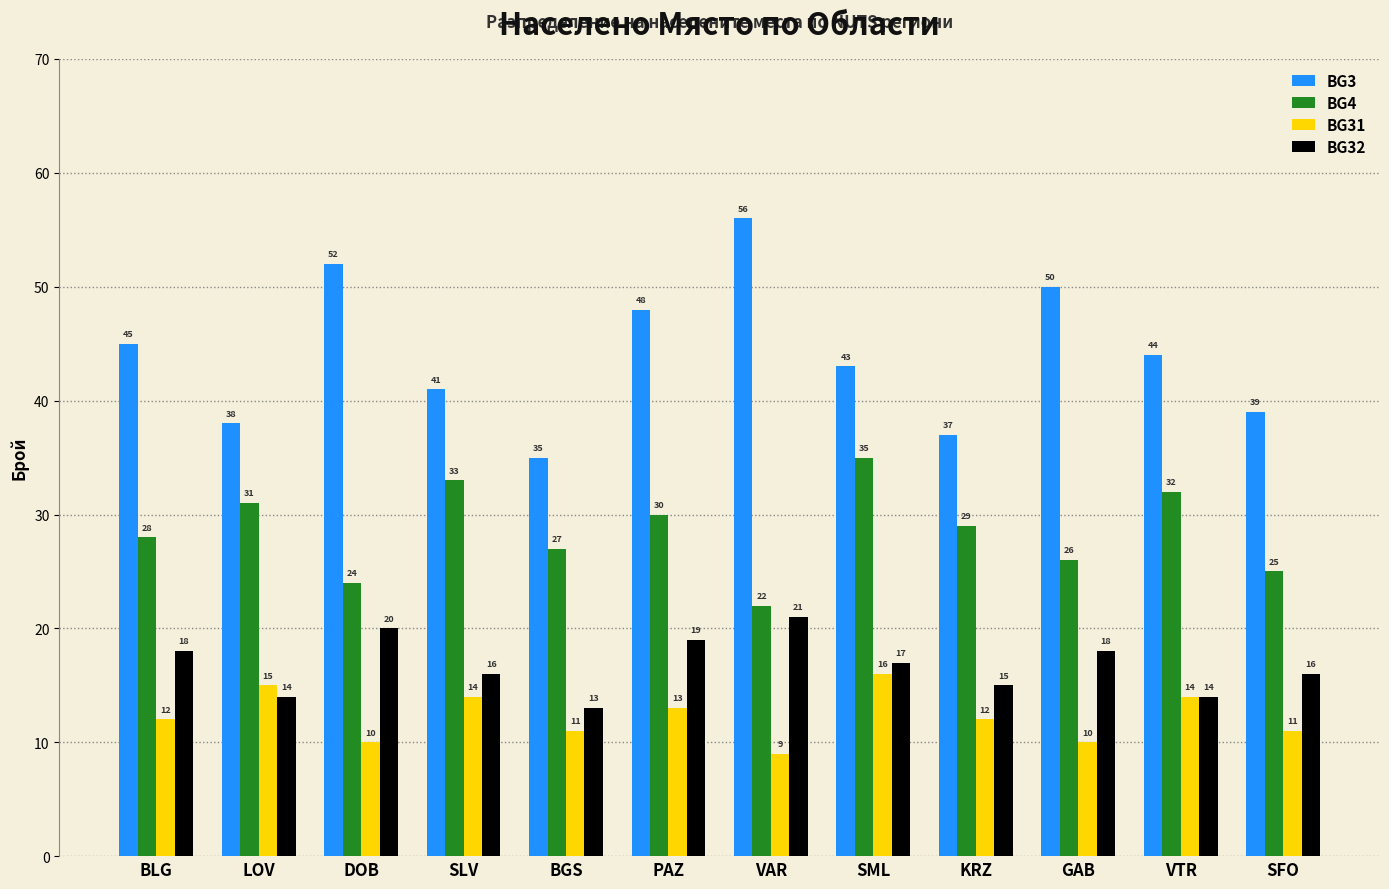

How many bars are there in each group?

4